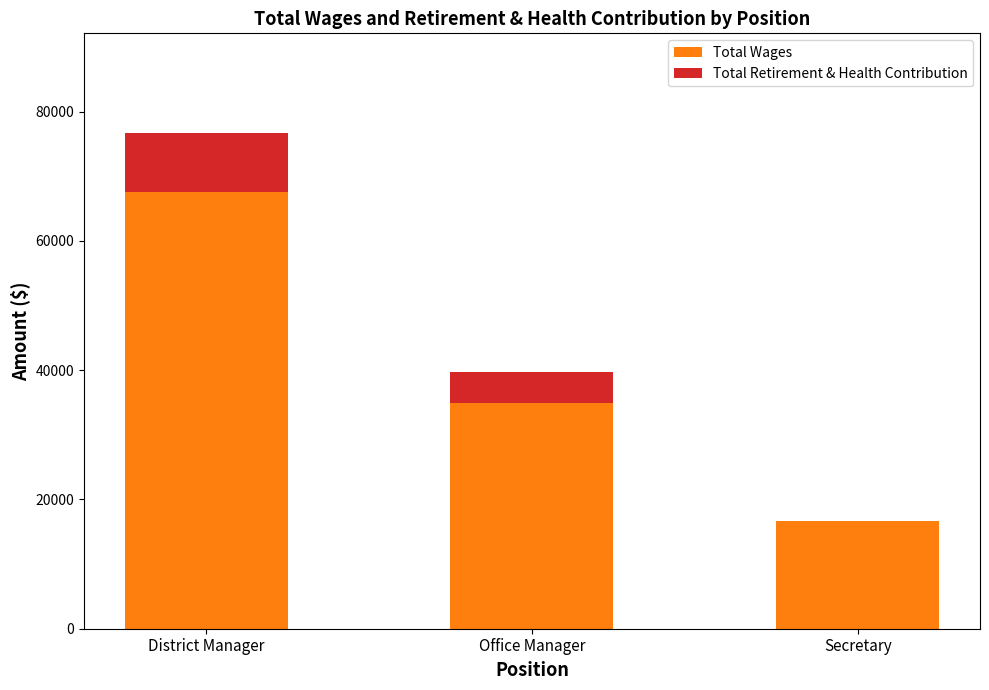

What is the highest value of the Total Wages series?

67524